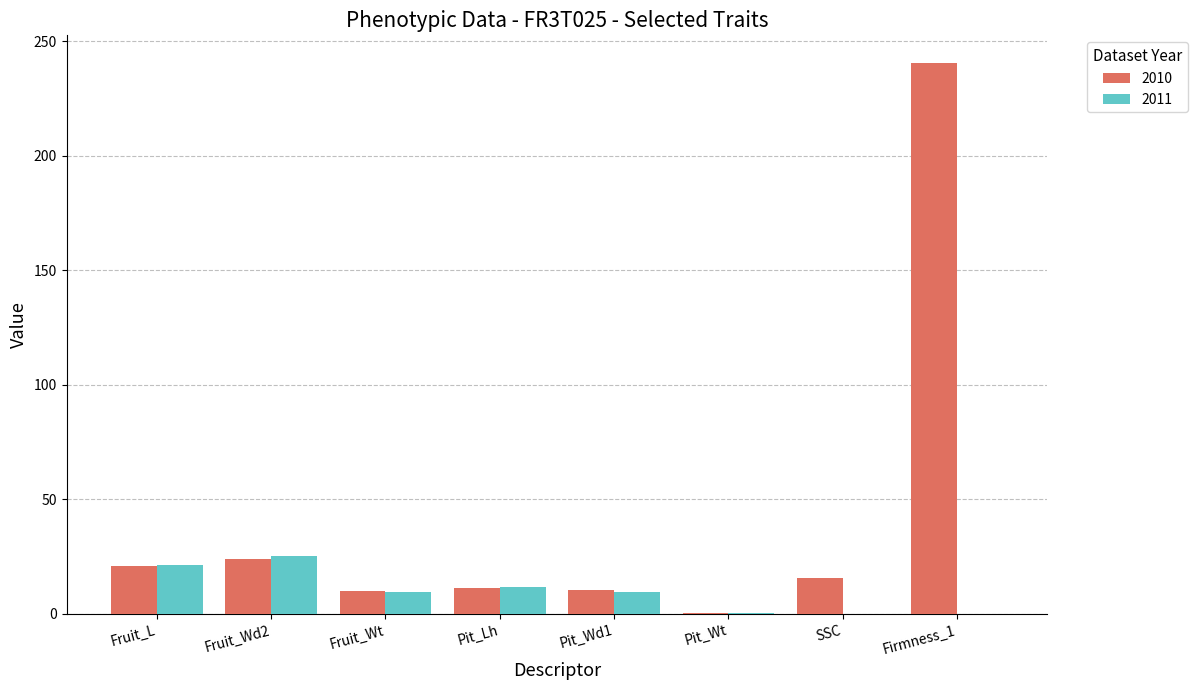

How many series are shown in this chart?

2